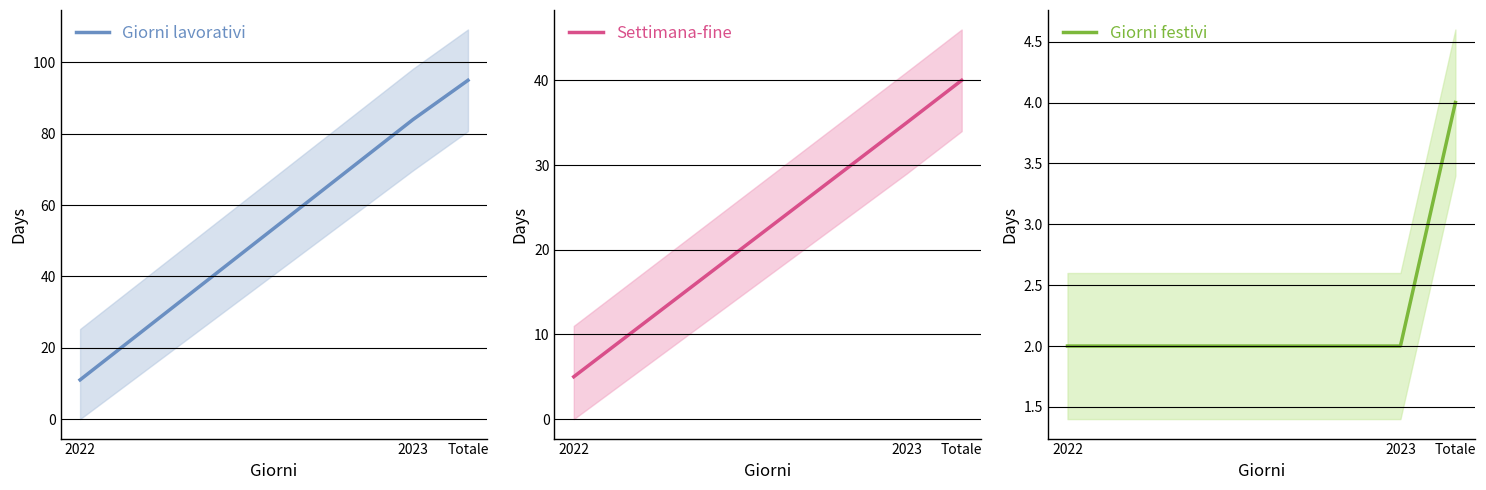

How many distinct data groups are displayed?

3